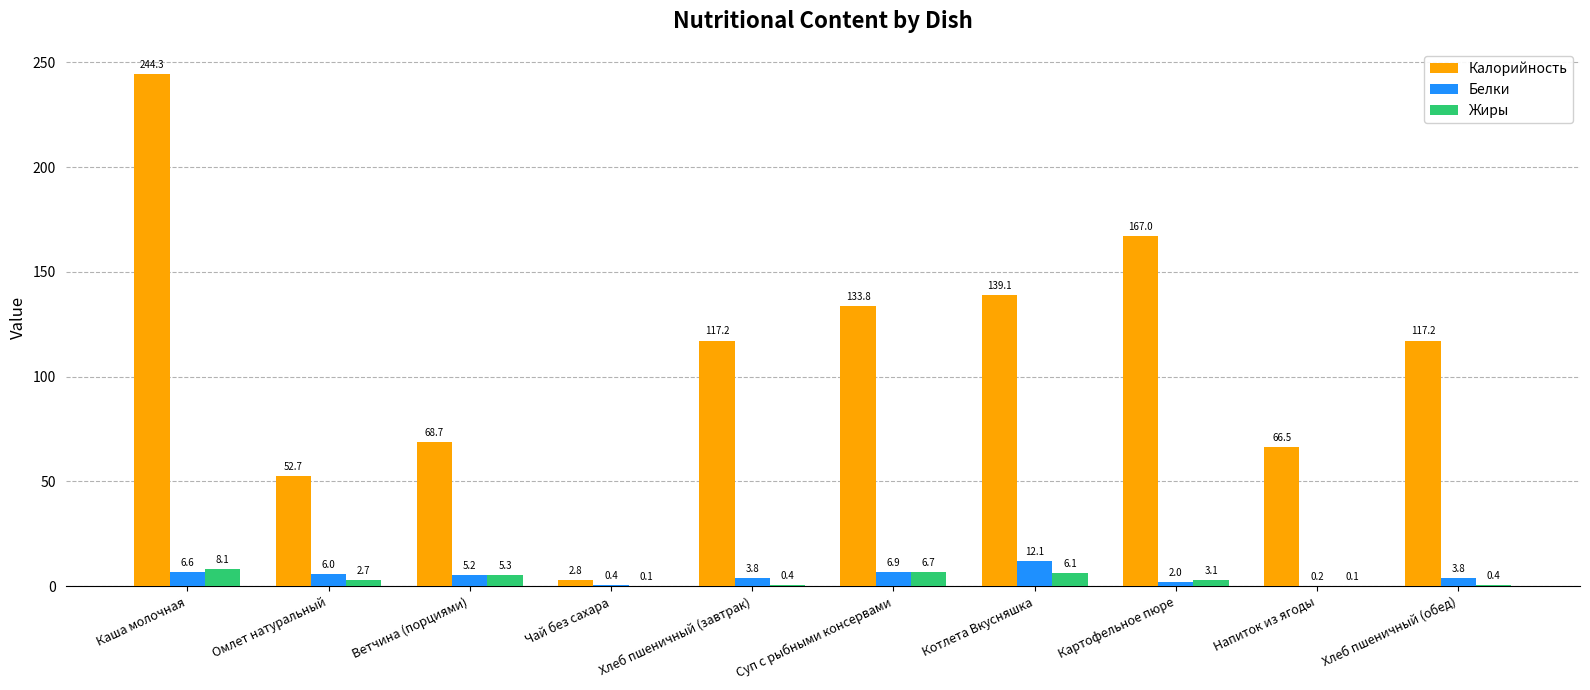

Reading left to right, list all the values displayed in this chart.

Калорийность: Каша молочная=244.3	Омлет натуральный=52.7	Ветчина (порциями)=68.7	Чай без сахара=2.8	Хлеб пшеничный (завтрак)=117.2	Суп с рыбными консервами=133.8	Котлета Вкусняшка=139.1	Картофельное пюре=167.0	Напиток из ягоды=66.5	Хлеб пшеничный (обед)=117.2
Белки: Каша молочная=6.6	Омлет натуральный=6.0	Ветчина (порциями)=5.2	Чай без сахара=0.4	Хлеб пшеничный (завтрак)=3.8	Суп с рыбными консервами=6.9	Котлета Вкусняшка=12.1	Картофельное пюре=2.0	Напиток из ягоды=0.2	Хлеб пшеничный (обед)=3.8
Жиры: Каша молочная=8.1	Омлет натуральный=2.7	Ветчина (порциями)=5.3	Чай без сахара=0.1	Хлеб пшеничный (завтрак)=0.4	Суп с рыбными консервами=6.7	Котлета Вкусняшка=6.1	Картофельное пюре=3.1	Напиток из ягоды=0.1	Хлеб пшеничный (обед)=0.4